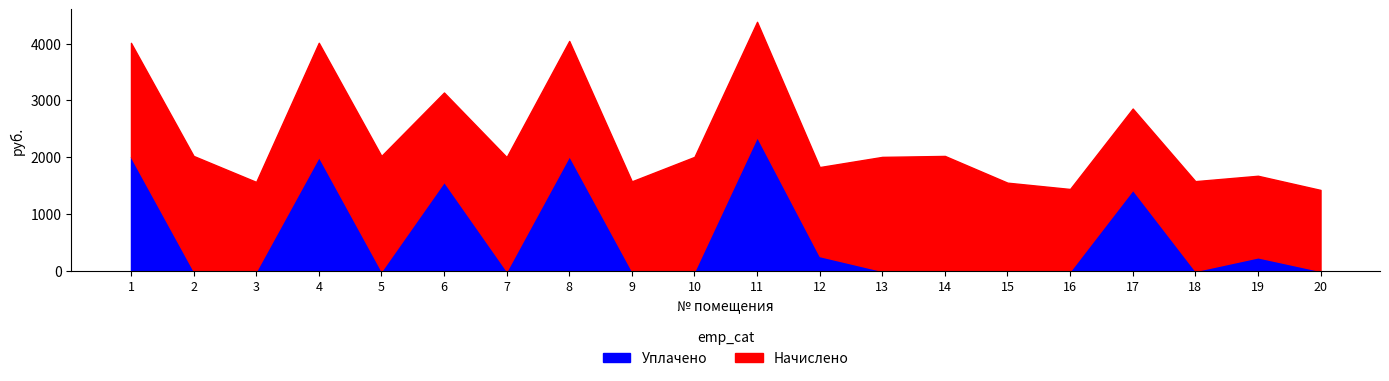

What is the greatest value displayed?

2358.7